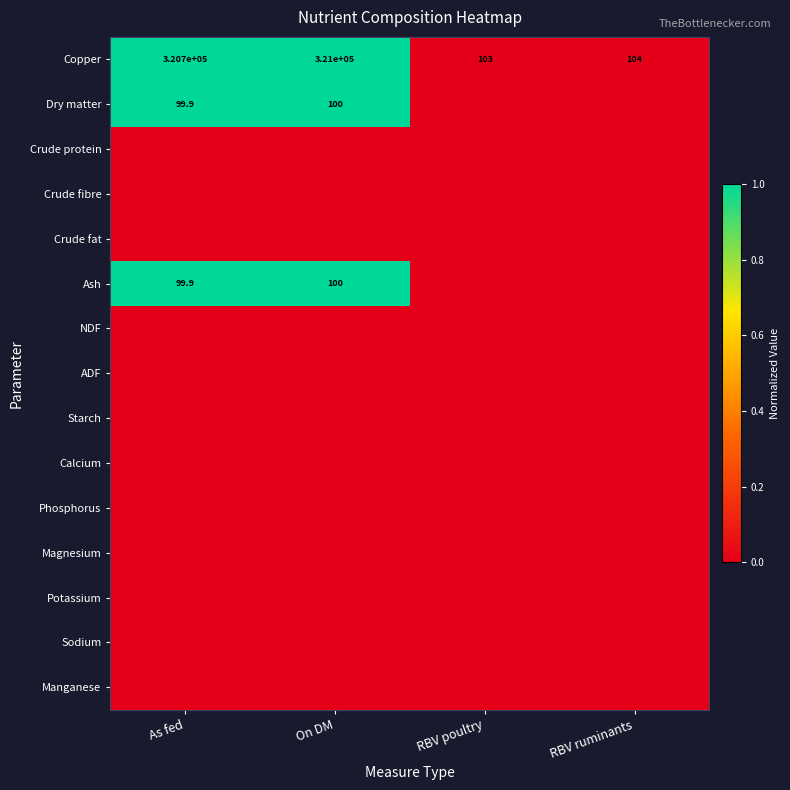

What is the lowest value of the Copper series?

103.0